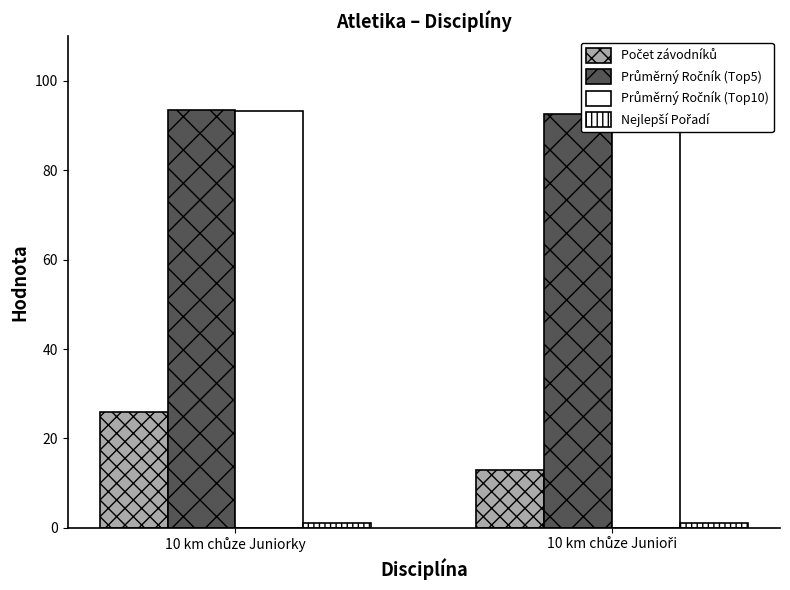

What is the difference between the Průměrný Ročník (Top5) values at 10 km chůze Junioři and 10 km chůze Juniorky?

1.0